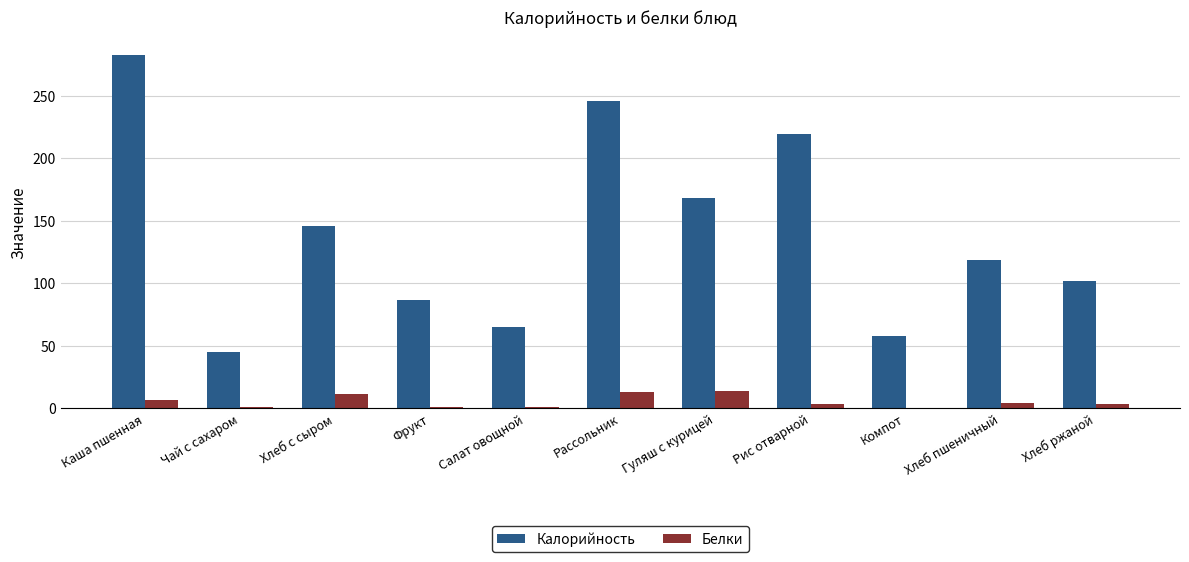

At which label is Калорийность closest to 163?

Гуляш с курицей